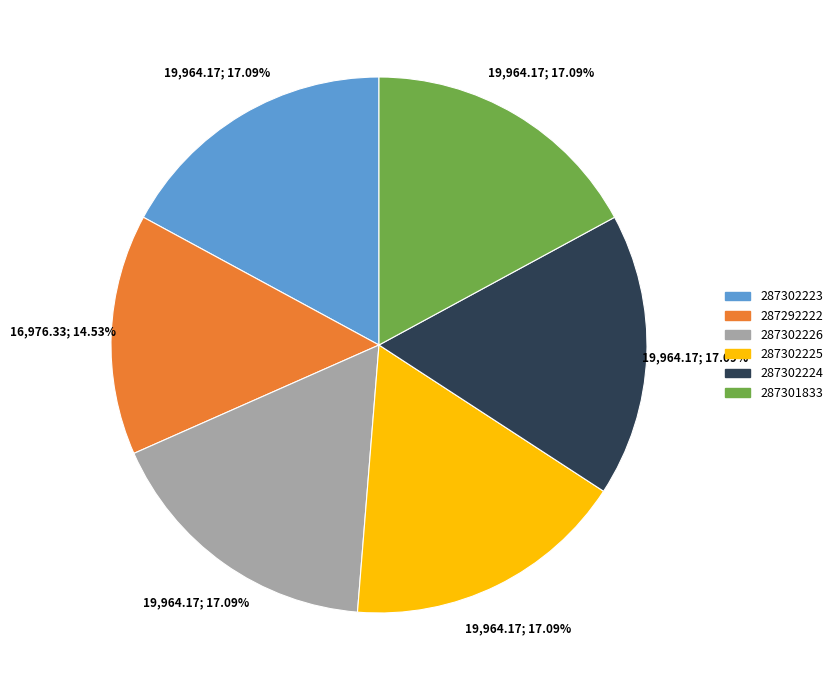

Do 287302225 and 287292222 together represent more than half of the pie?

No